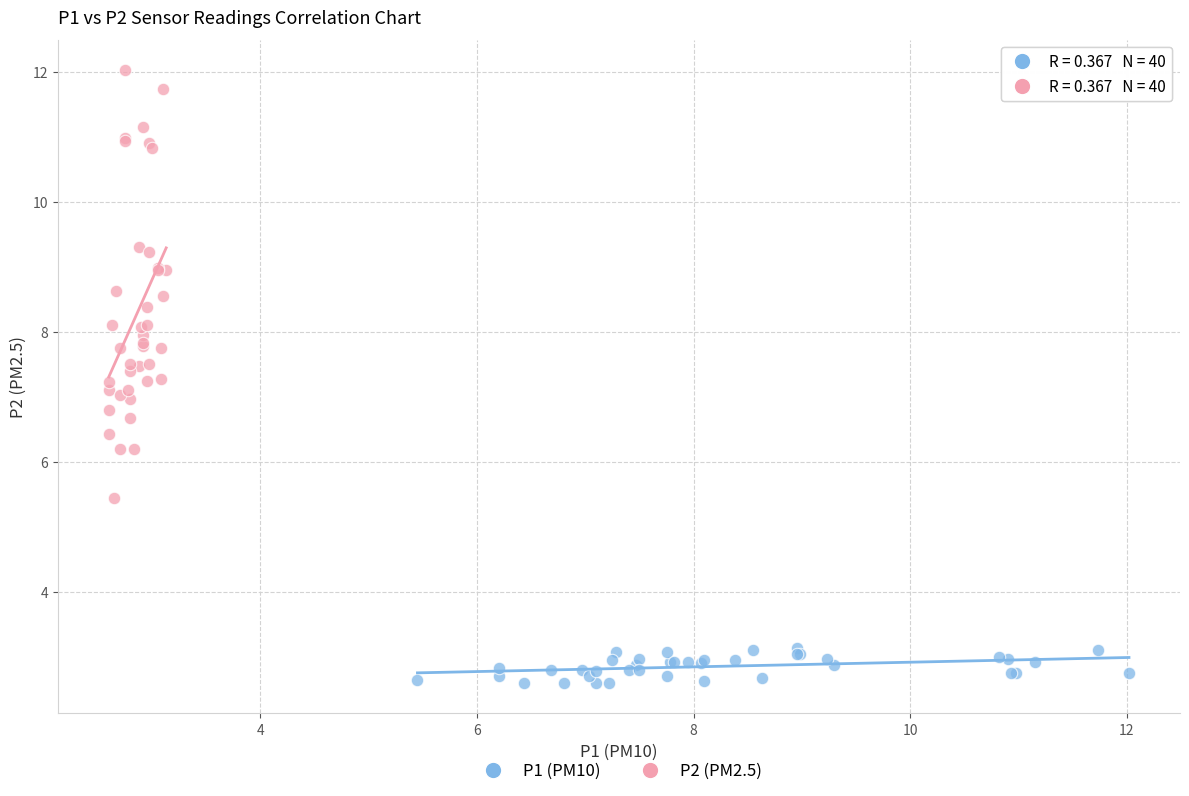

Which series reaches the minimum Y coordinate?

P1 (PM10)